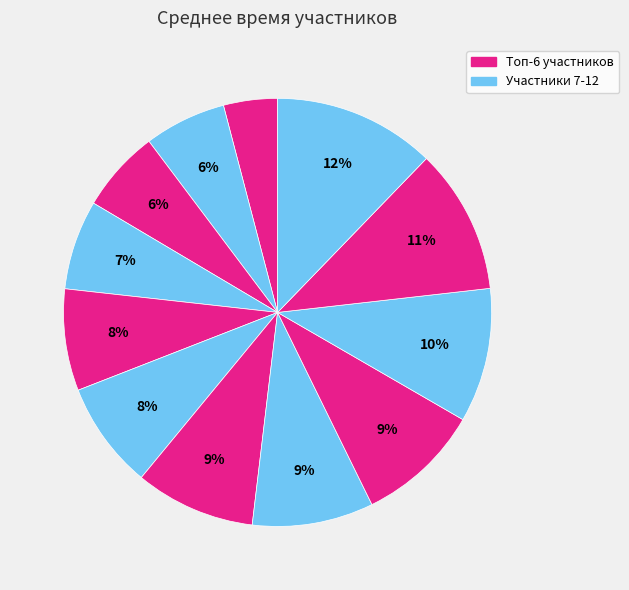

Count the number of slices in the pie.

12